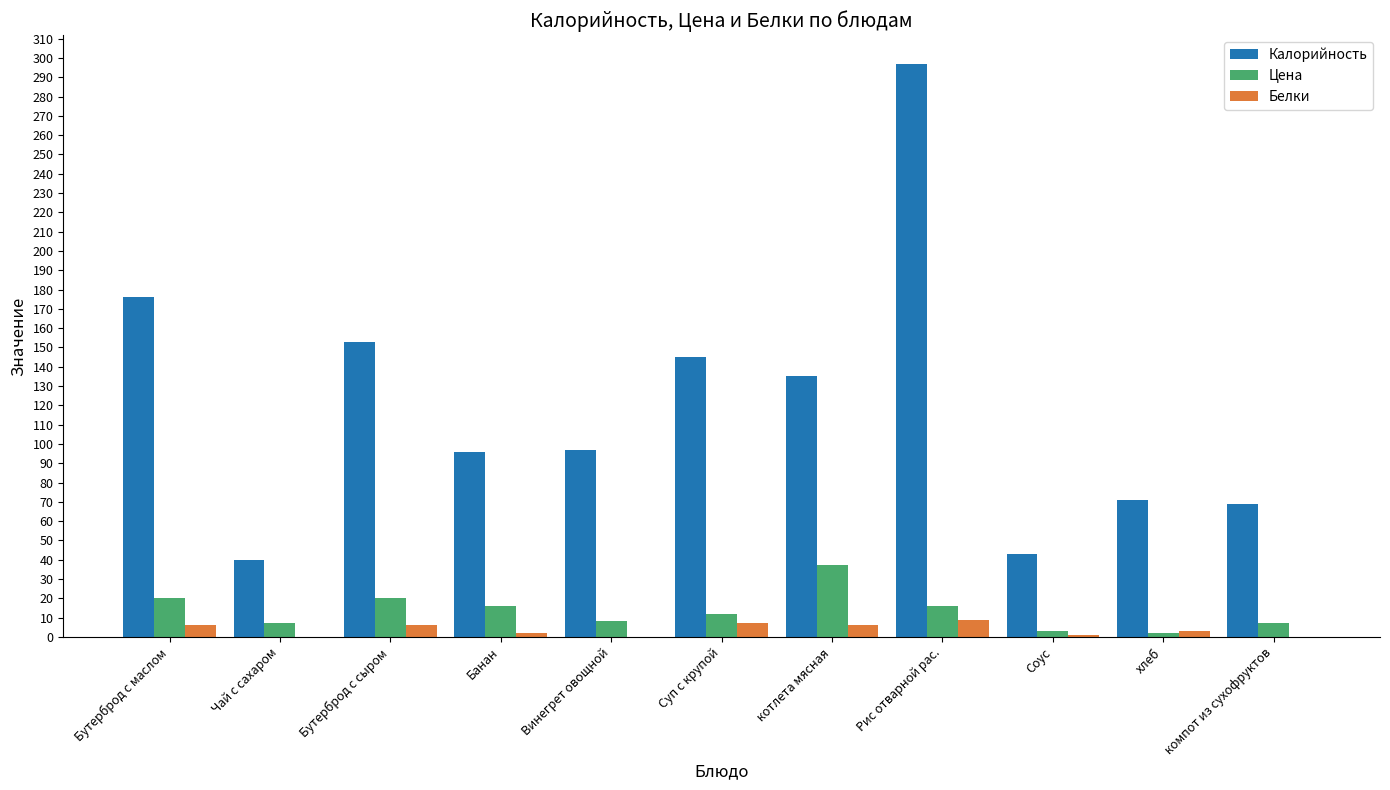

Which series changed the most between Рис отварной рас. and компот из сухофруктов?

Калорийность